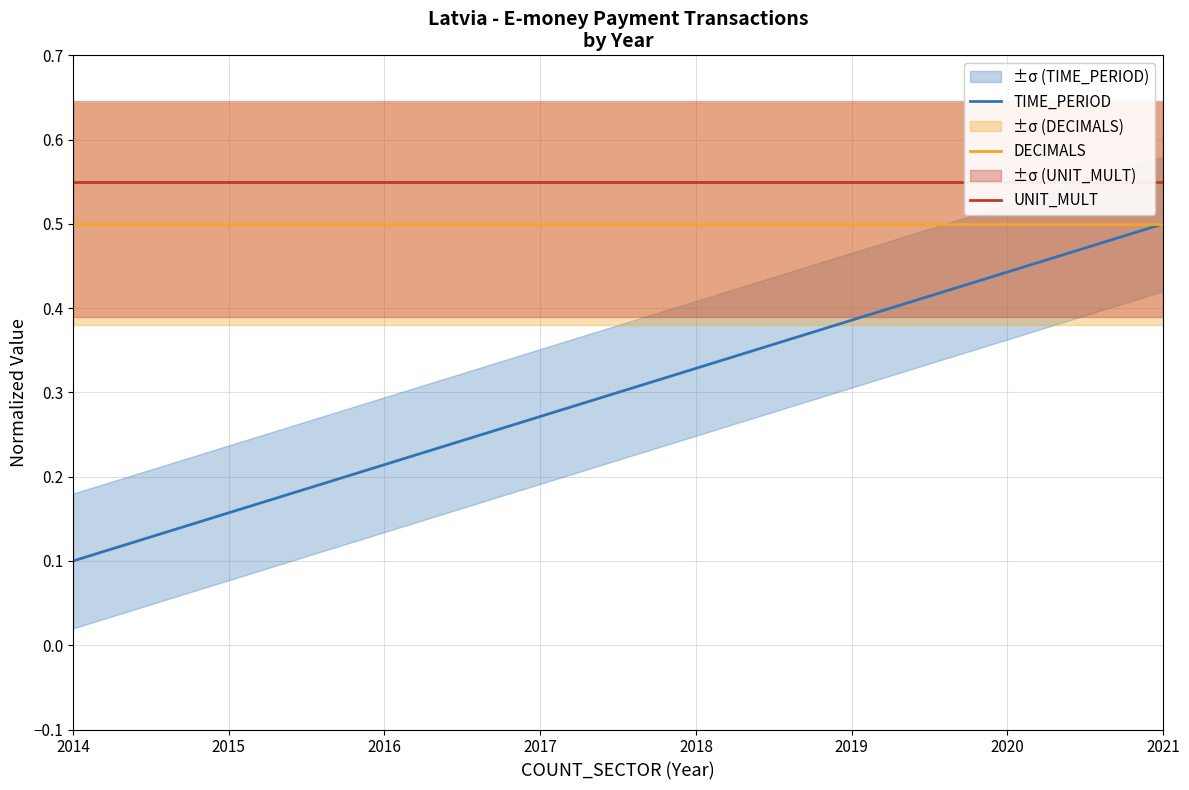

Between 2021 and 2015, which is larger?

2021